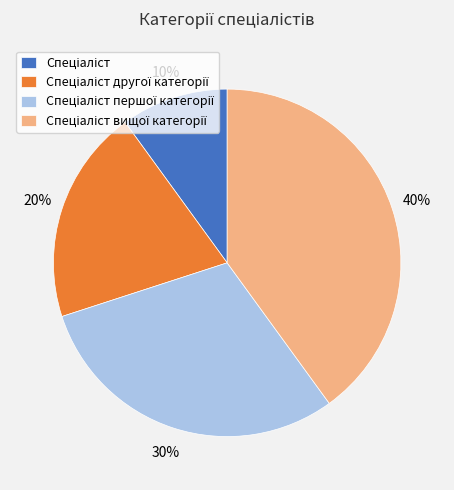

To the nearest percent, what is the average slice percentage?

25%